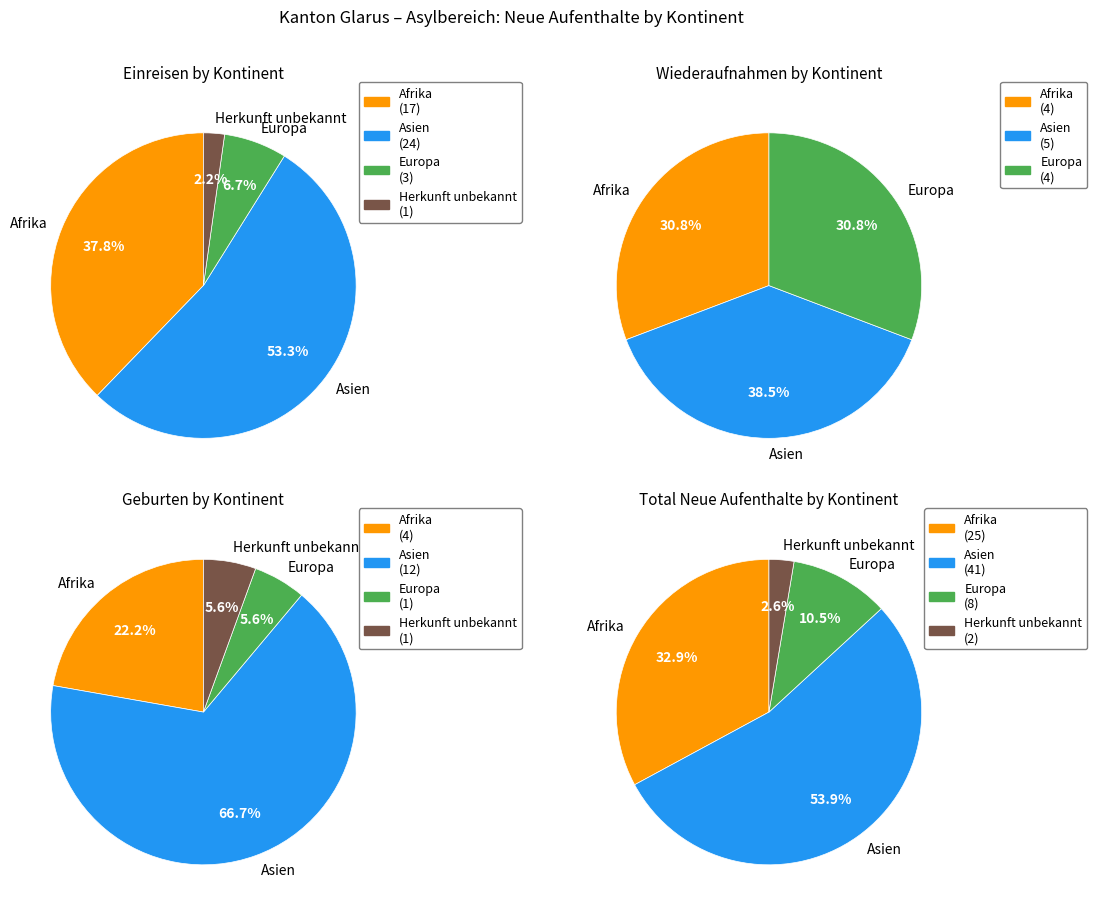

Which slice represents more than half of the pie?

Asien